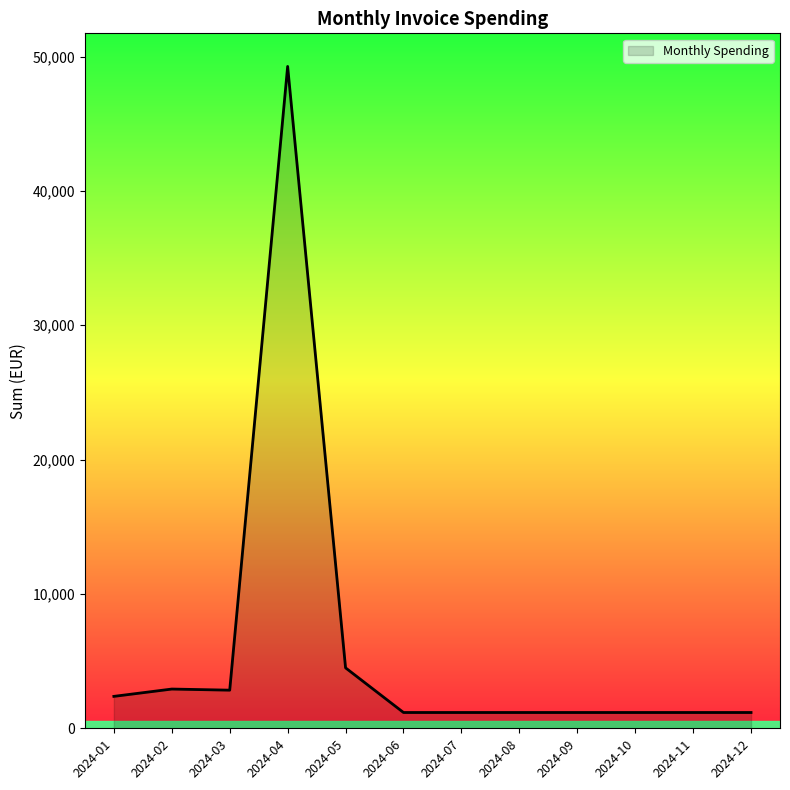

What is the maximum value shown in the chart?

49264.8